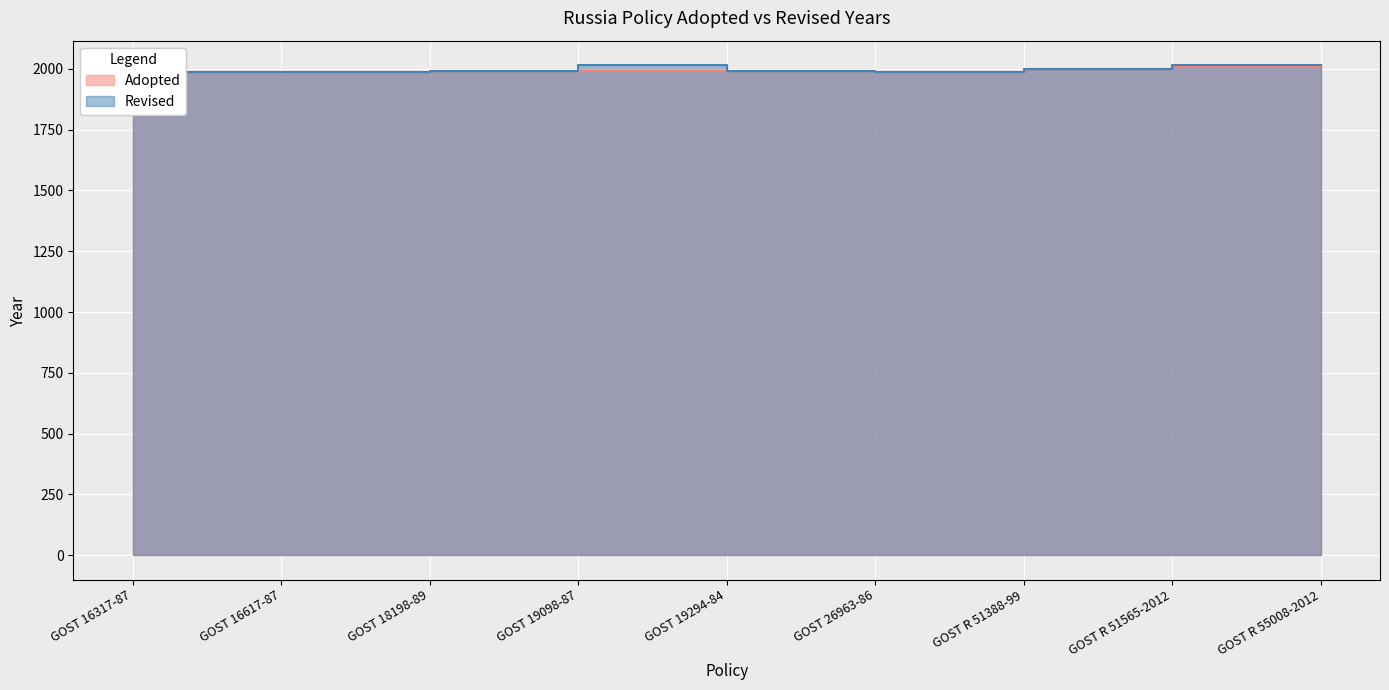

How many interior local valleys does the Revised series have?

1